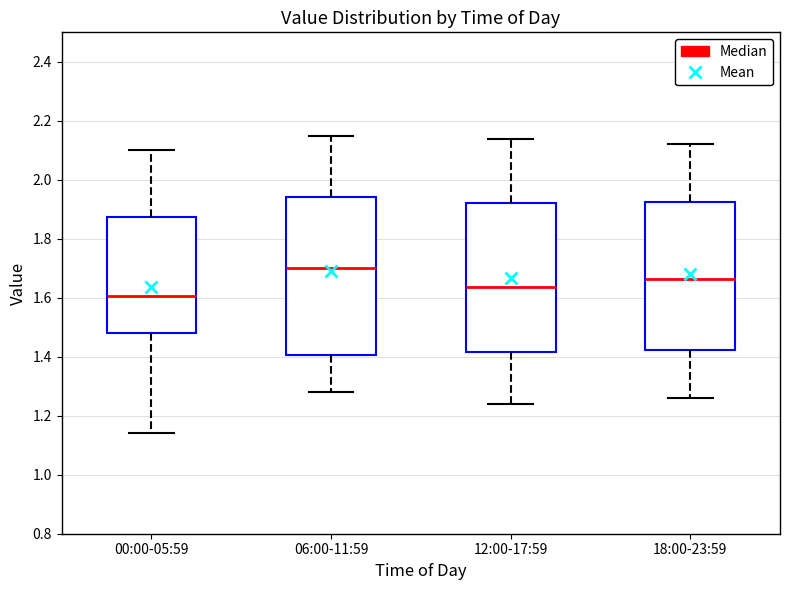

Which box is the tallest, from its lower edge to its upper edge?

06:00-11:59